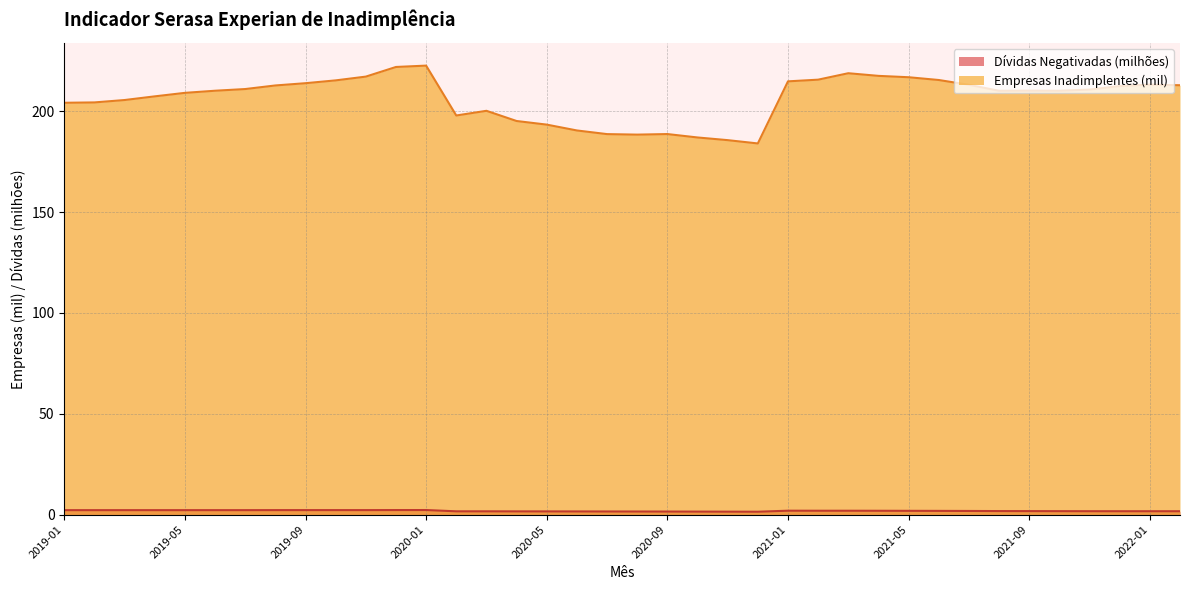

Reading left to right, list all the values displayed in this chart.

Empresas Inadimplentes: 204.2	204.4	205.6	207.4	209.1	210.2	211.0	212.8	213.9	215.3	217.2	222.0	222.7	197.9	200.2	195.2	193.4	190.5	188.7	188.4	188.7	187.0	185.7	184.1	214.8	215.7	218.9	217.6	216.9	215.5	213.1	210.2	210.2	210.2	210.8	212.5	213.2	212.9
Dívidas Negativadas: 2.2	2.2	2.2	2.2	2.2	2.2	2.2	2.3	2.3	2.3	2.3	2.3	2.3	1.7	1.7	1.6	1.6	1.6	1.6	1.6	1.5	1.5	1.5	1.5	2.0	1.9	1.9	1.9	1.9	1.9	1.8	1.8	1.8	1.7	1.7	1.7	1.7	1.7